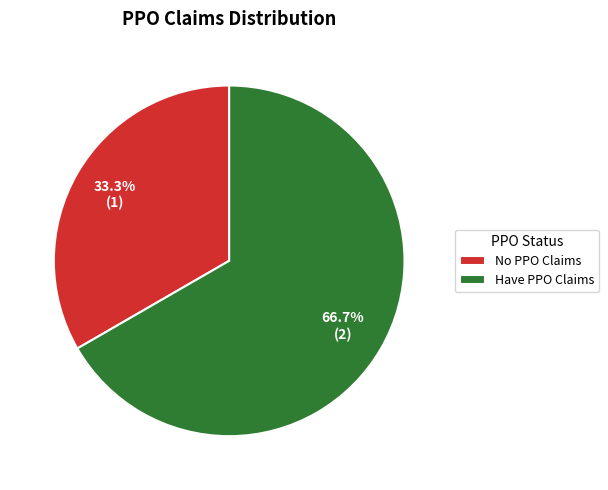

Rank the categories by value from lowest to highest.

No PPO Claims, Have PPO Claims